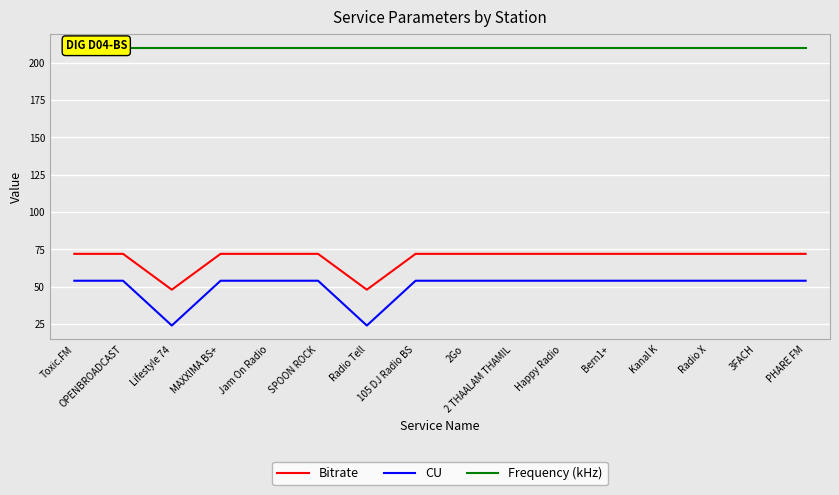

What is the approximate value of Frequency (kHz) at 105 DJ Radio BS?

209.9